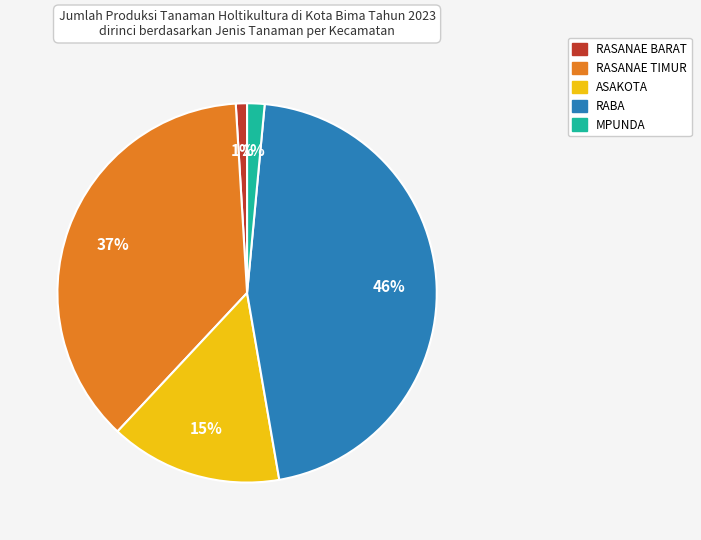

The RABA slice represents 46% of the pie. True or false?

True